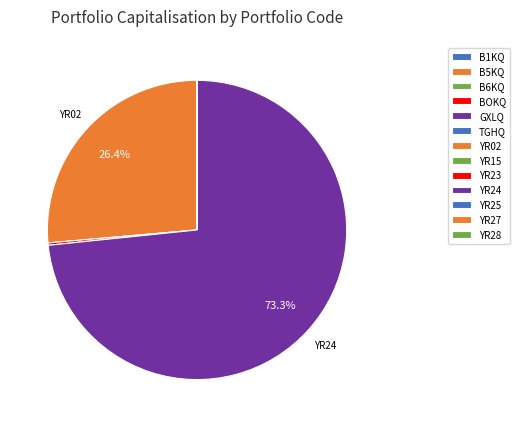

Which category has the biggest portion of the pie?

YR24